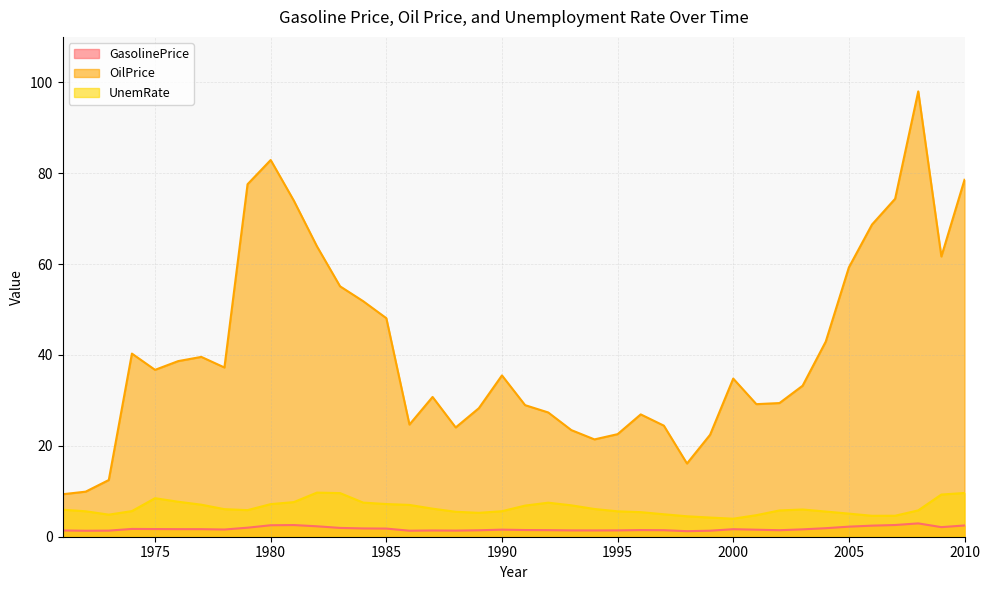

Reading left to right, extract all data points from this chart.

GasolinePrice: 1971=1.4	1972=1.3	1973=1.3	1974=1.7	1975=1.7	1976=1.7	1977=1.7	1978=1.6	1979=2.0	1980=2.5	1981=2.6	1982=2.3	1983=1.9	1984=1.8	1985=1.8	1986=1.3	1987=1.4	1988=1.3	1989=1.4	1990=1.6	1991=1.5	1992=1.4	1993=1.4	1994=1.4	1995=1.4	1996=1.5	1997=1.4	1998=1.2	1999=1.3	2000=1.7	2001=1.5	2002=1.4	2003=1.6	2004=1.9	2005=2.2	2006=2.4	2007=2.6	2008=2.9	2009=2.1	2010=2.5
OilPrice: 1971=9.3	1972=9.9	1973=12.5	1974=40.3	1975=36.7	1976=38.6	1977=39.6	1978=37.2	1979=77.6	1980=82.9	1981=74.0	1982=63.9	1983=55.1	1984=51.8	1985=48.1	1986=24.7	1987=30.8	1988=24.0	1989=28.3	1990=35.5	1991=29.0	1992=27.3	1993=23.5	1994=21.4	1995=22.6	1996=26.9	1997=24.4	1998=16.1	1999=22.4	2000=34.8	2001=29.2	2002=29.4	2003=33.2	2004=42.9	2005=59.3	2006=68.7	2007=74.4	2008=98.0	2009=61.7	2010=78.5
UnemRate: 1971=6.0	1972=5.6	1973=4.9	1974=5.6	1975=8.5	1976=7.7	1977=7.0	1978=6.1	1979=5.8	1980=7.2	1981=7.6	1982=9.7	1983=9.6	1984=7.5	1985=7.2	1986=7.0	1987=6.2	1988=5.5	1989=5.3	1990=5.6	1991=6.8	1992=7.5	1993=6.9	1994=6.1	1995=5.6	1996=5.4	1997=4.9	1998=4.5	1999=4.2	2000=4.0	2001=4.7	2002=5.8	2003=6.0	2004=5.5	2005=5.1	2006=4.6	2007=4.6	2008=5.8	2009=9.3	2010=9.6